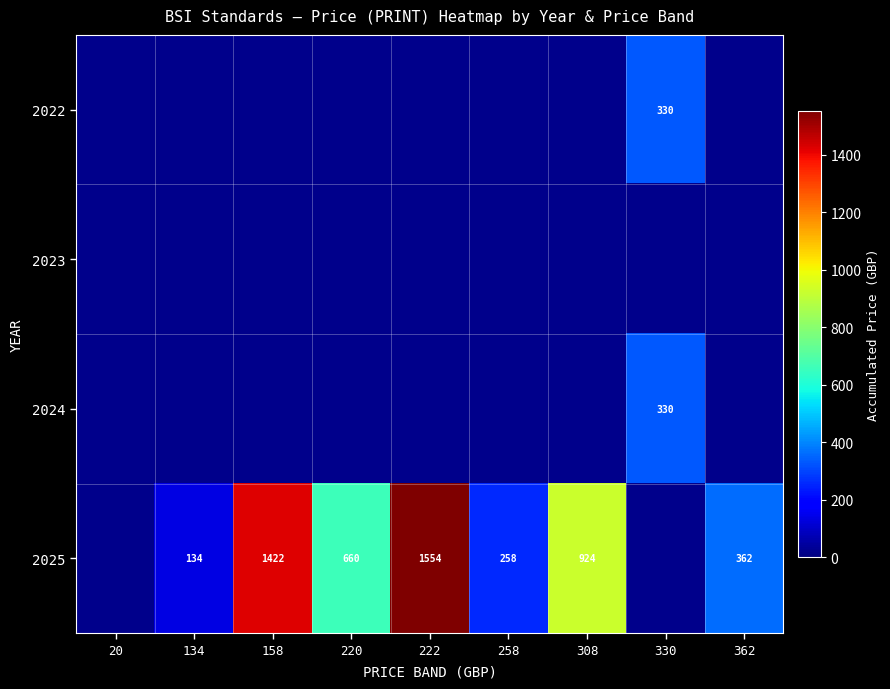

The value of 2024 at 330 is 83. True or false?

False